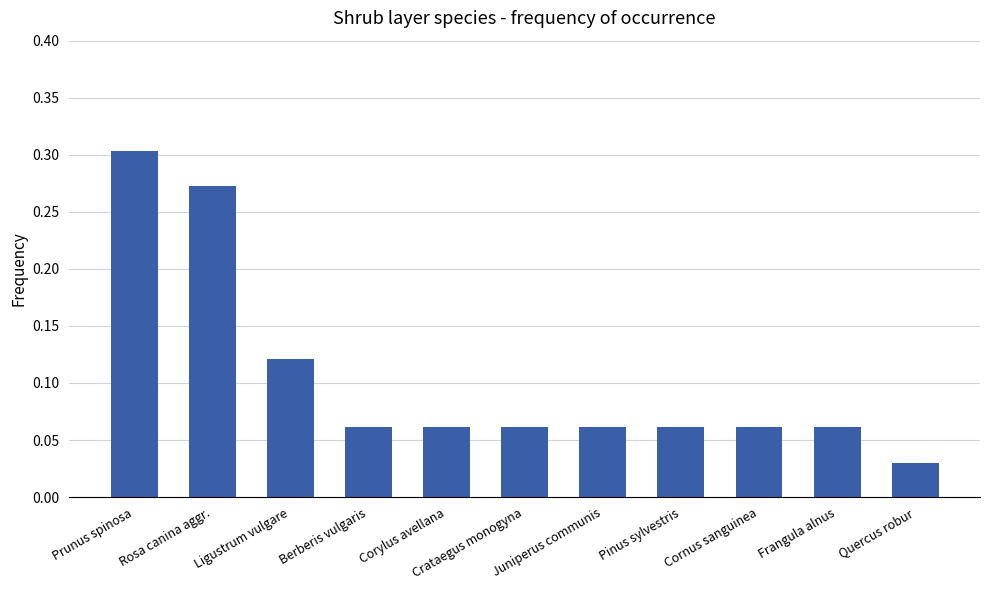

Count the values in the range 0 to 1.

11